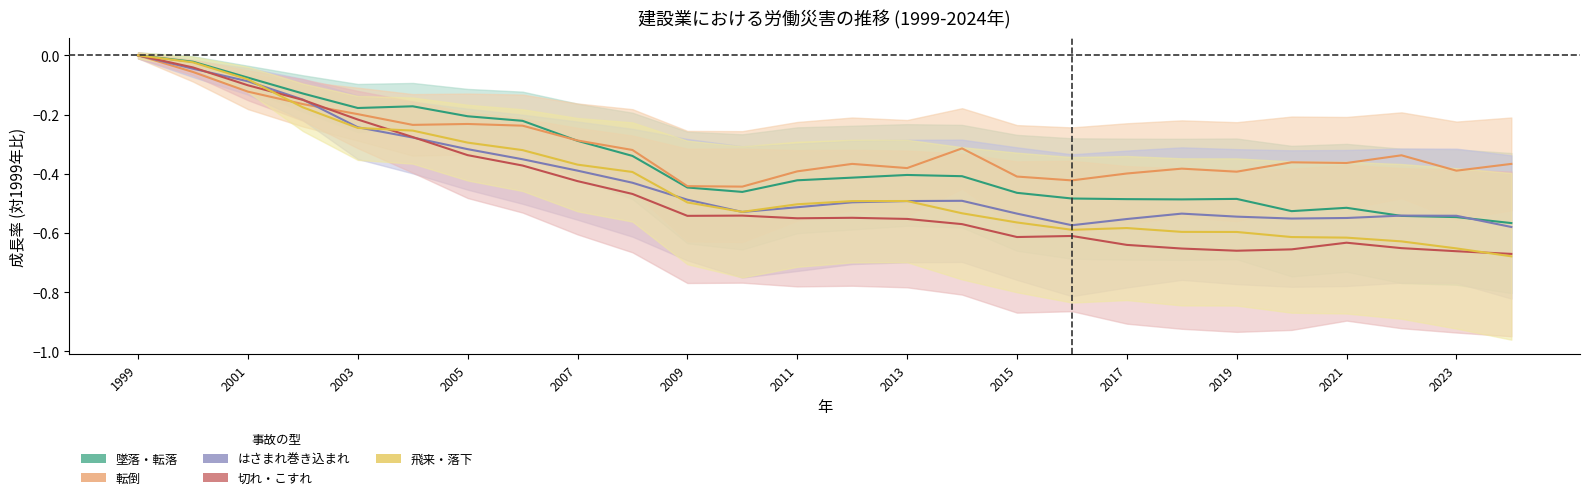

Where is the first local maximum for 墜落・転落?

2004